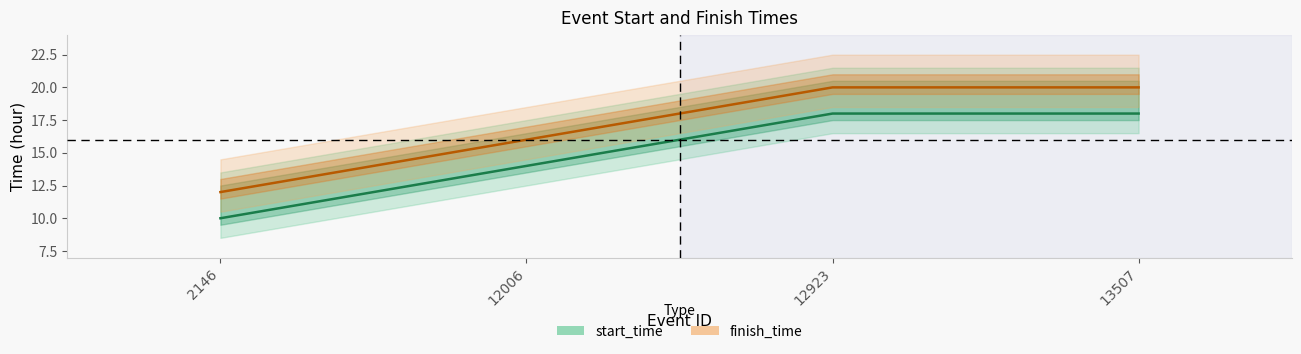

What is the value of the start_time point at the 2nd from the left?

14